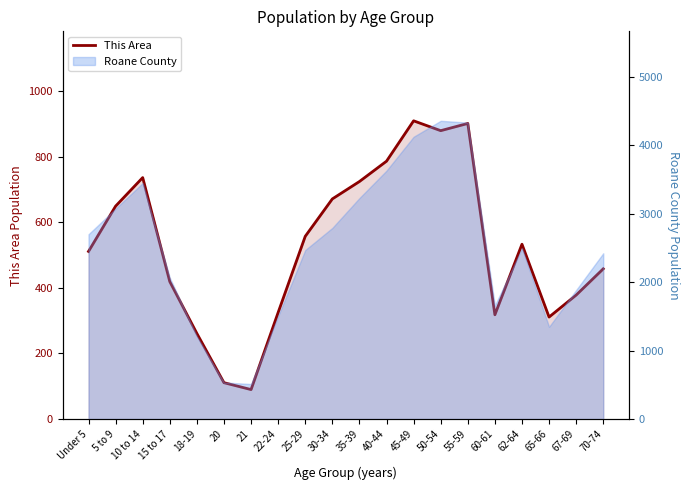

At which label is the value closest to 499?

Under 5